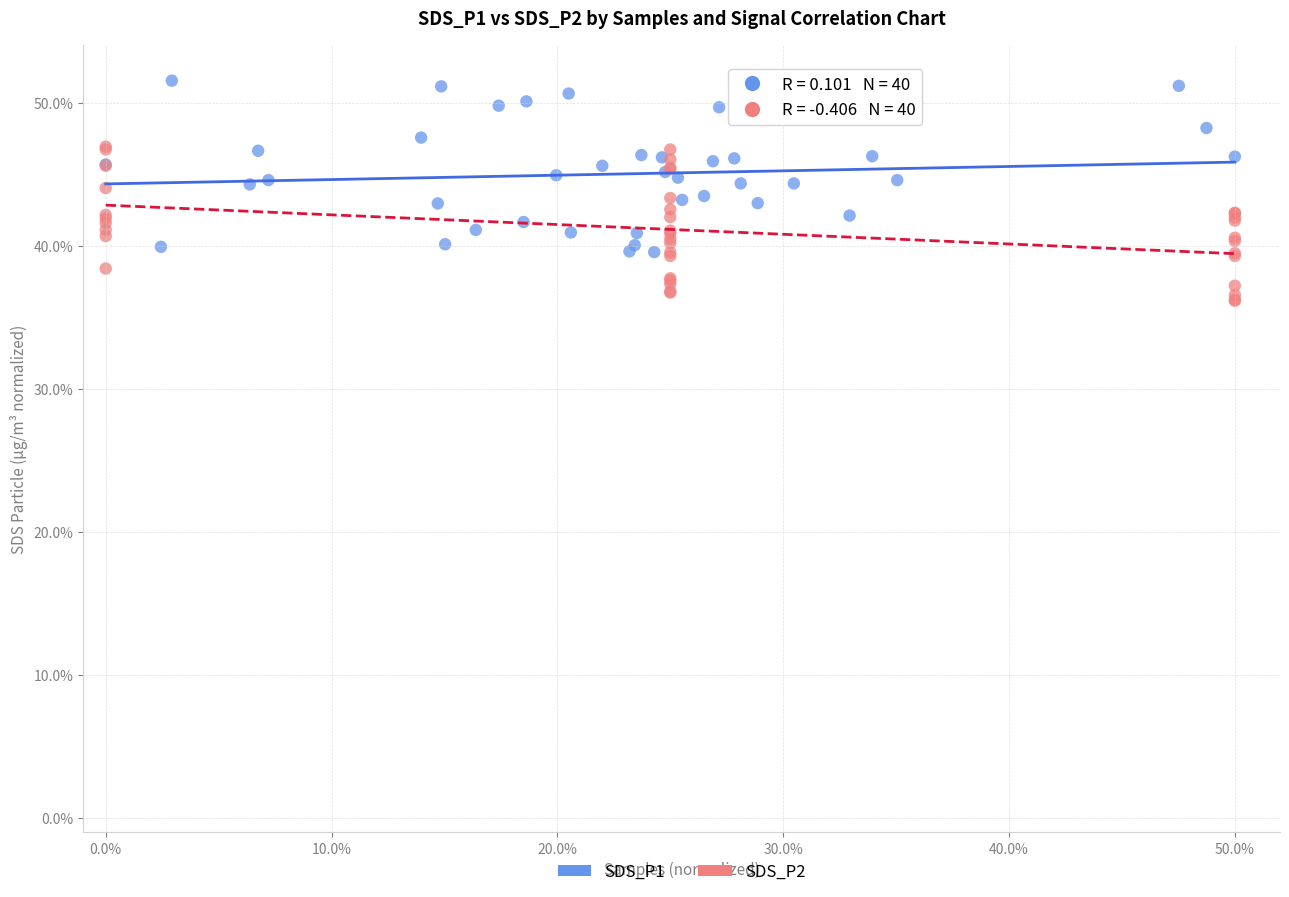

Which series has the widest spread of Y values?

SDS_P1